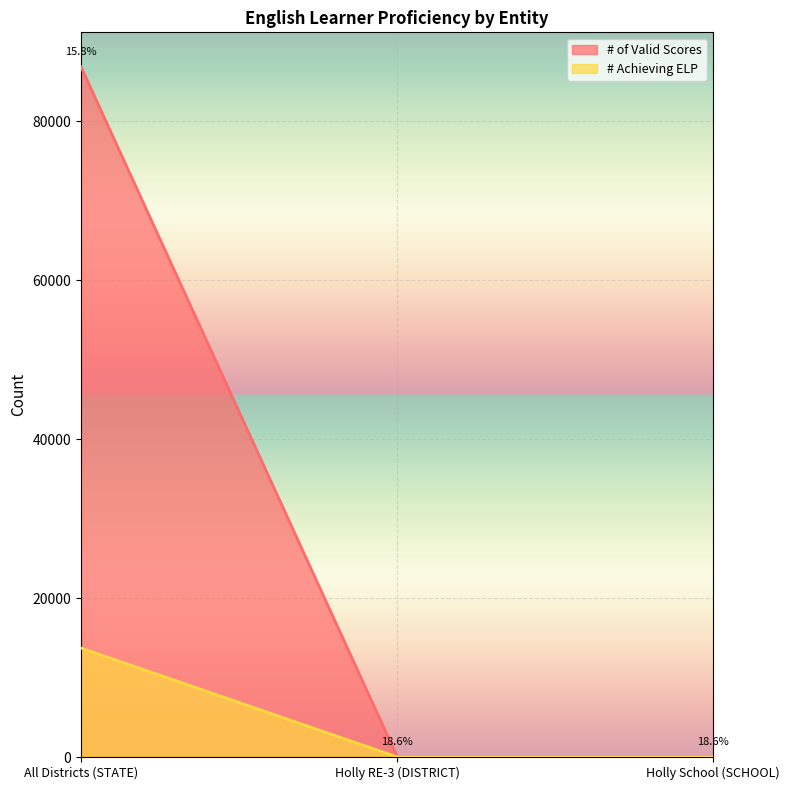

What is the label of the 2nd point from the left?

Holly RE-3 (DISTRICT)